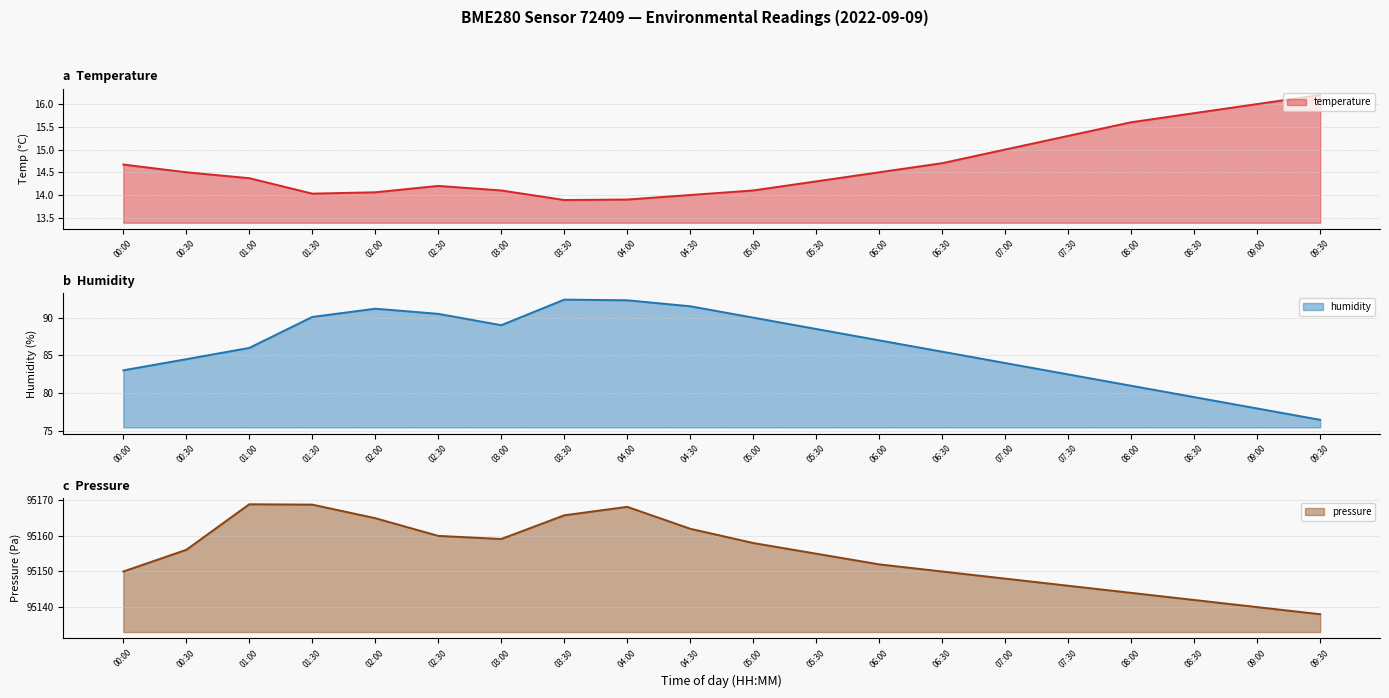

At 02:30, list the series in order from smallest to largest.

temperature, humidity, pressure